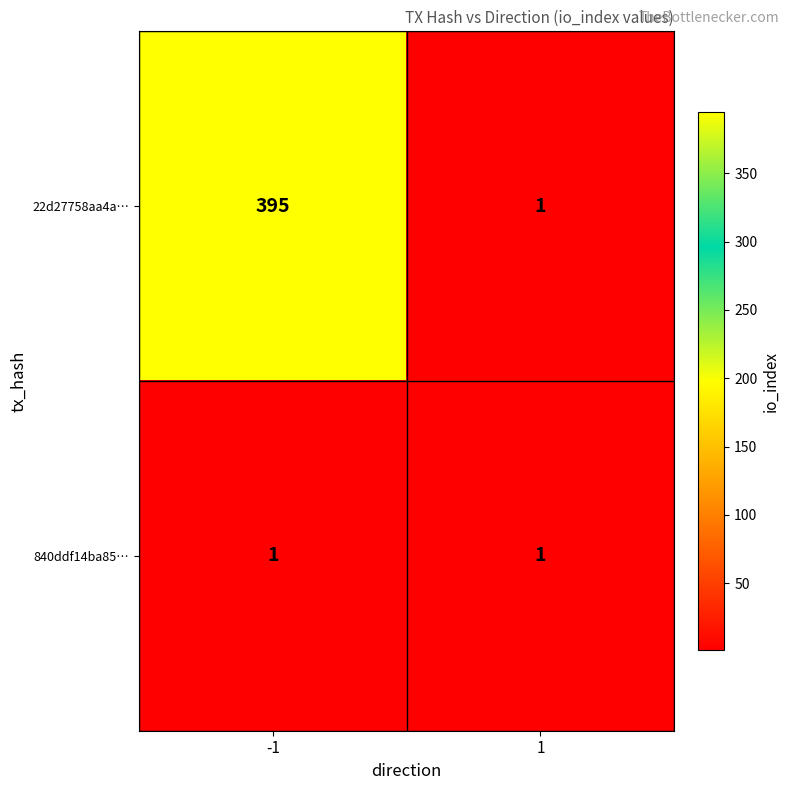

What is the average value of the 22d27758aa4a… series?

198